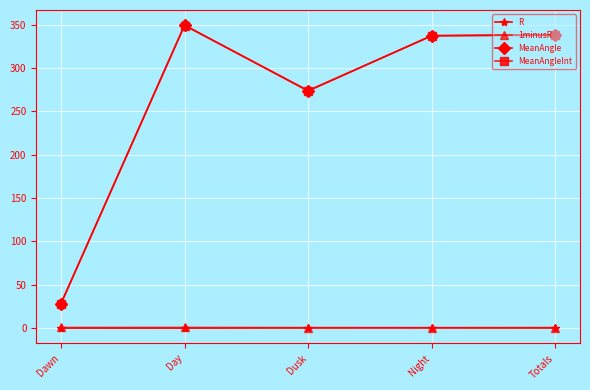

What is the maximum value shown in the chart?

349.4